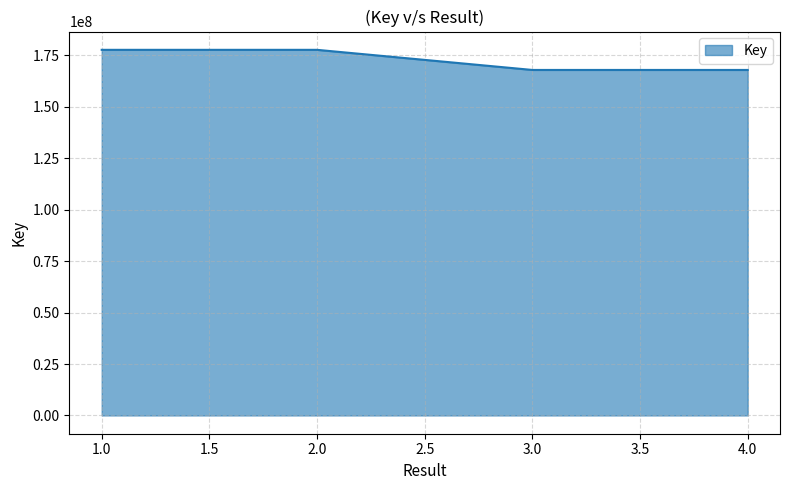

What is the sum of the values at 1.0 and 2.0?

355432579